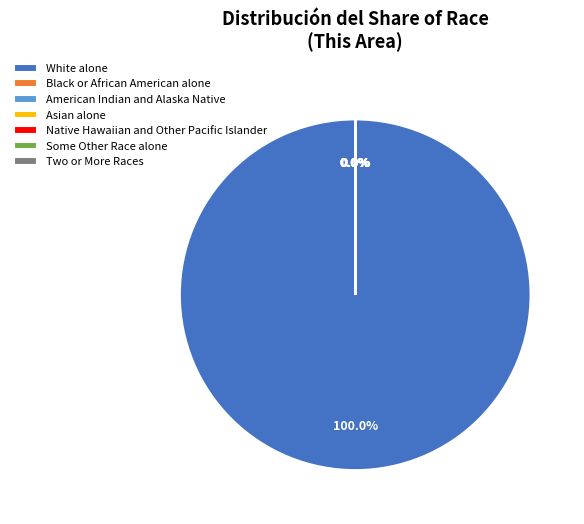

Which category has the smallest portion of the pie?

Native Hawaiian and Other Pacific Islander